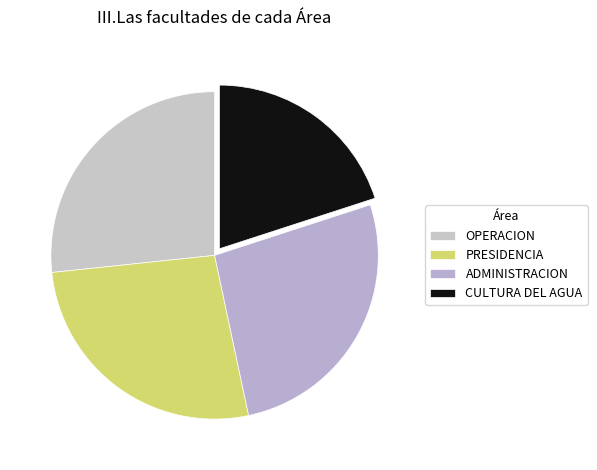

How many segments does this pie chart have?

4